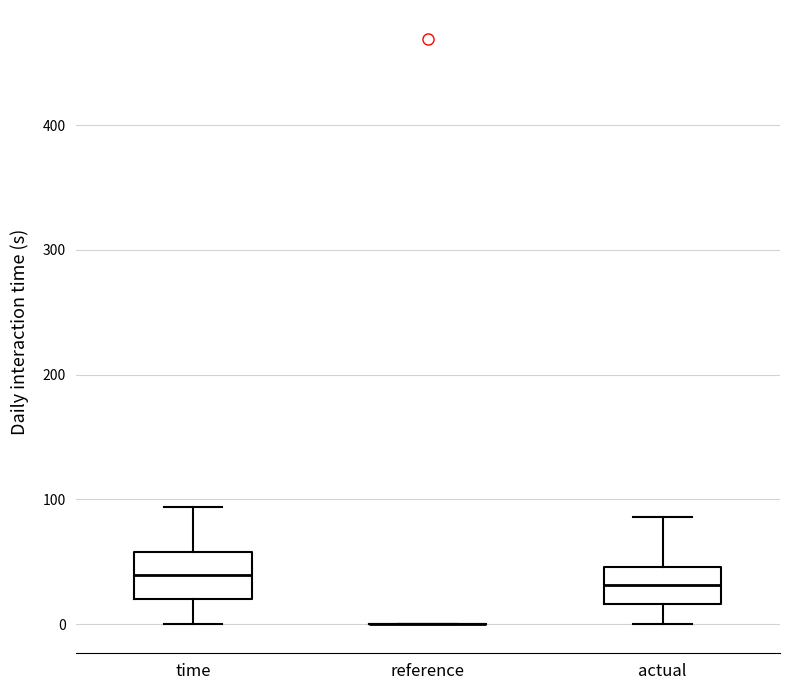

Reading left to right, transcribe this box plot: for each box, give where its median line is, the range the box spans, and where its two whiskers end, as read against the y-axis. The values are not printed on the chart, so give them approximately, as read against the axis.

time: median 40, box 20 to 60, whiskers 0 to 90
reference: box collapsed to a line at 0, whiskers 0 to 0
actual: median 30, box 20 to 50, whiskers 0 to 90